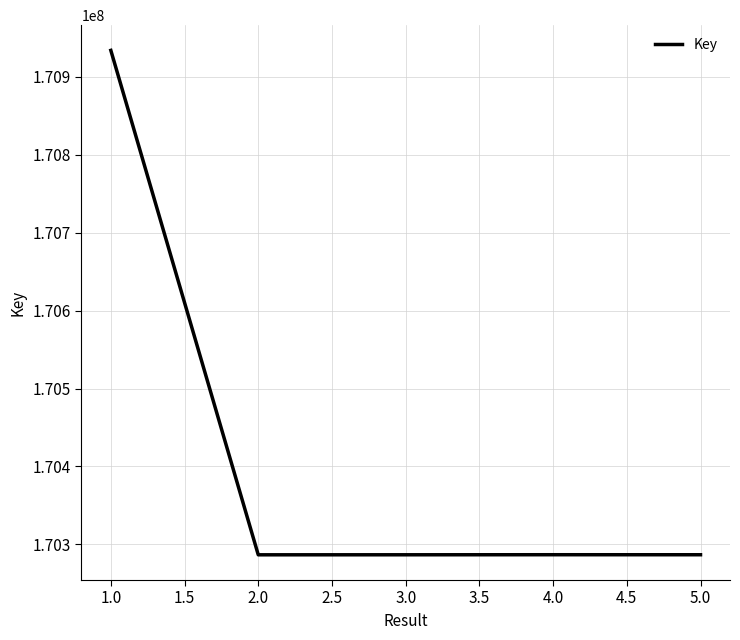

What is the ratio of the value at 5.0 to the value at 1.0?

1.0